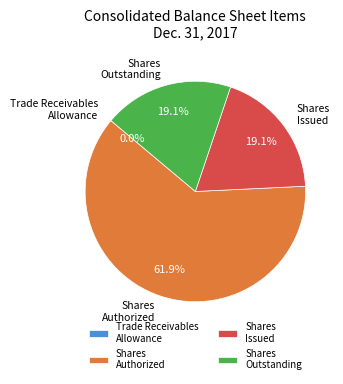

What is the largest slice in the pie chart?

Shares Authorized